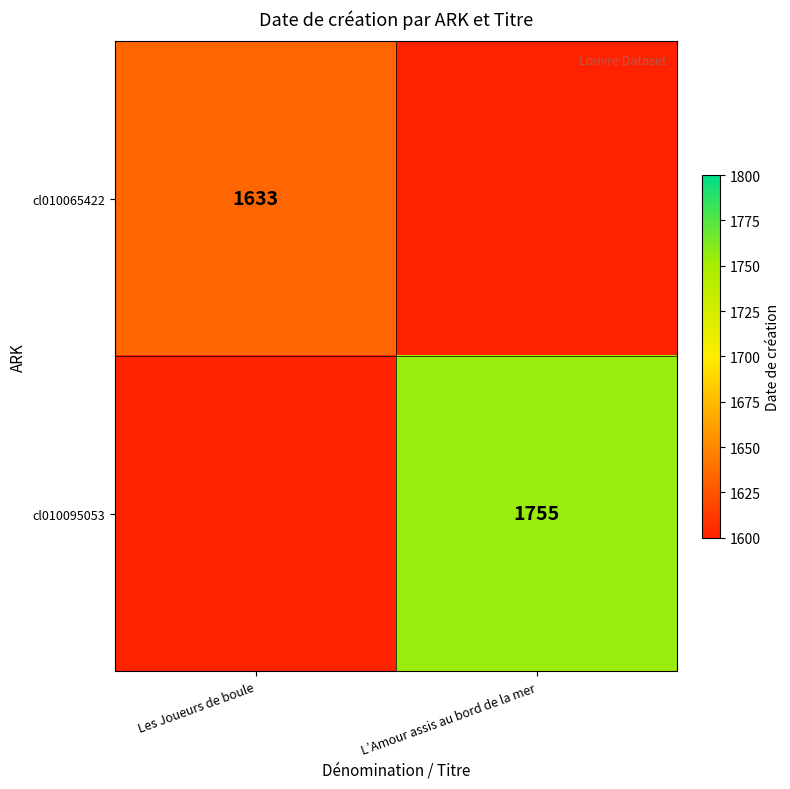

True or false: cl010065422 has a value of 2349 at Les Joueurs de boule.

False